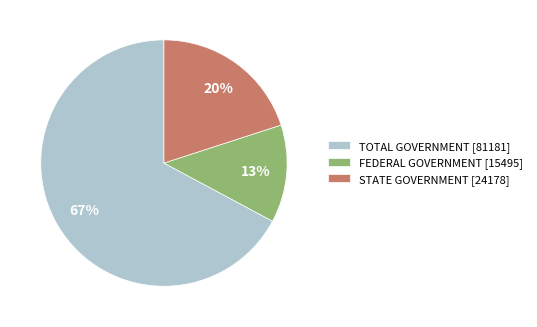

Approximately how many times larger is the value at TOTAL GOVERNMENT [81181] compared to FEDERAL GOVERNMENT [15495]?

5.2